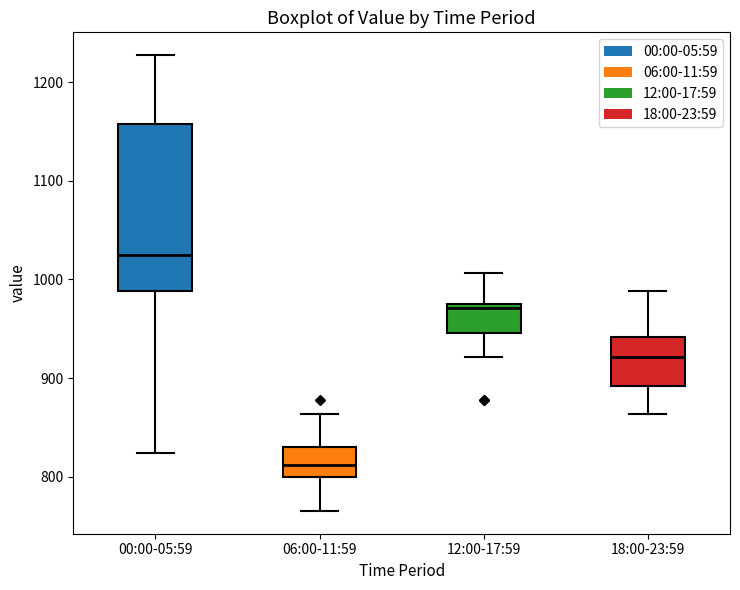

Comparing the boxes themselves (not the whiskers), which one is the tallest?

00:00-05:59